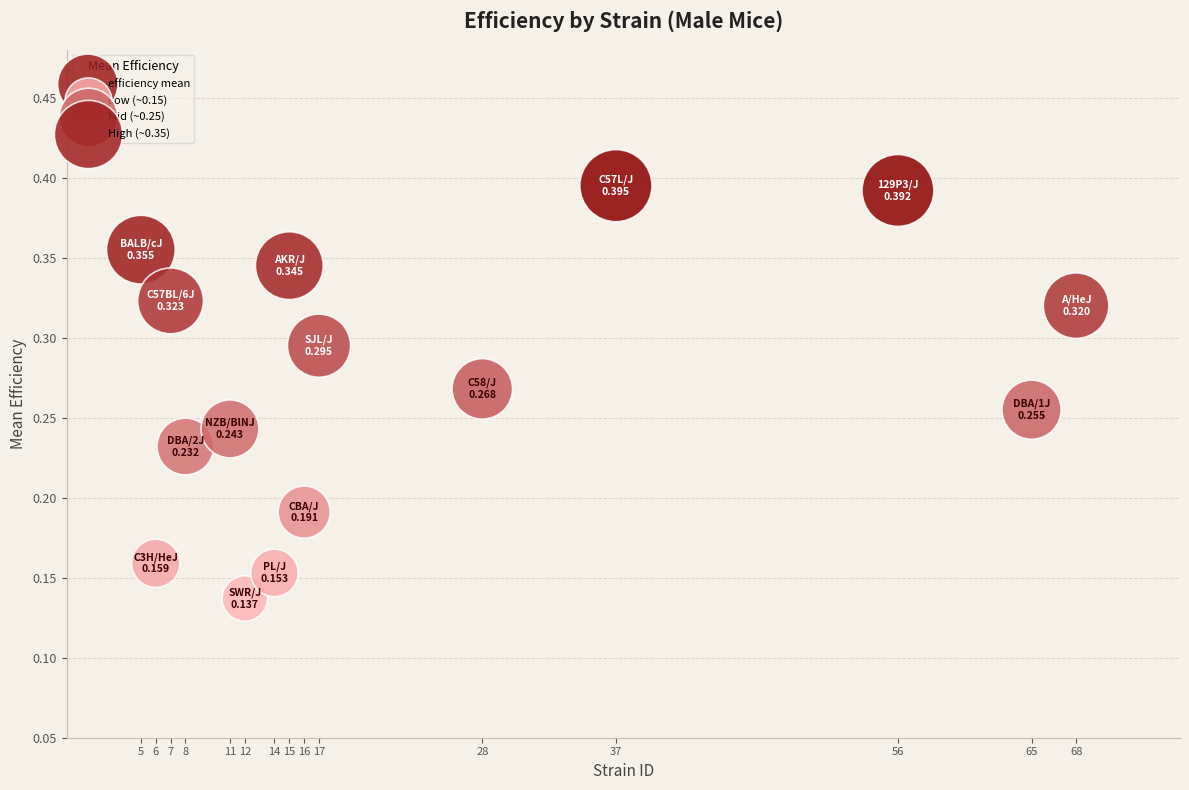

What is the range of X values (max minus min)?

63.0